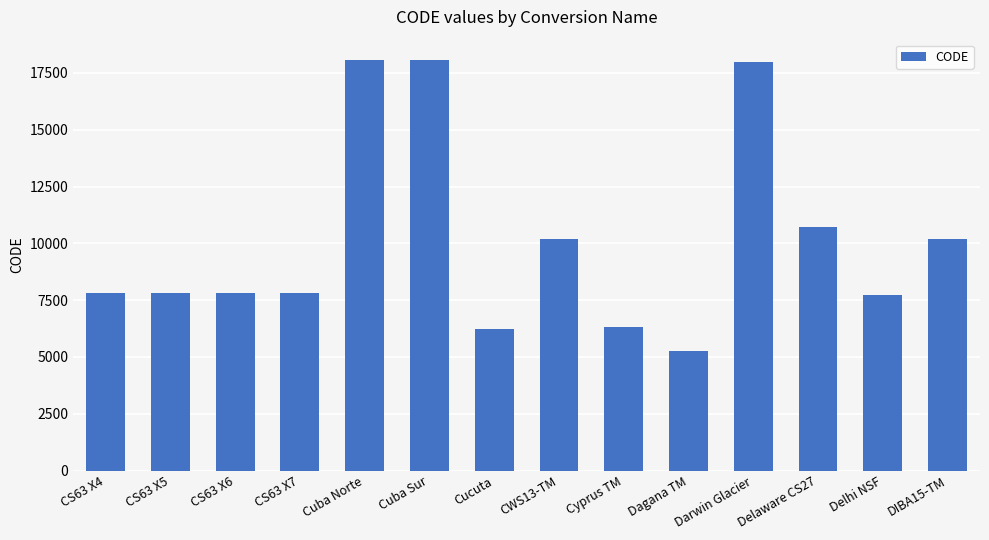

What is the value of the 14th bar from the left?

10206